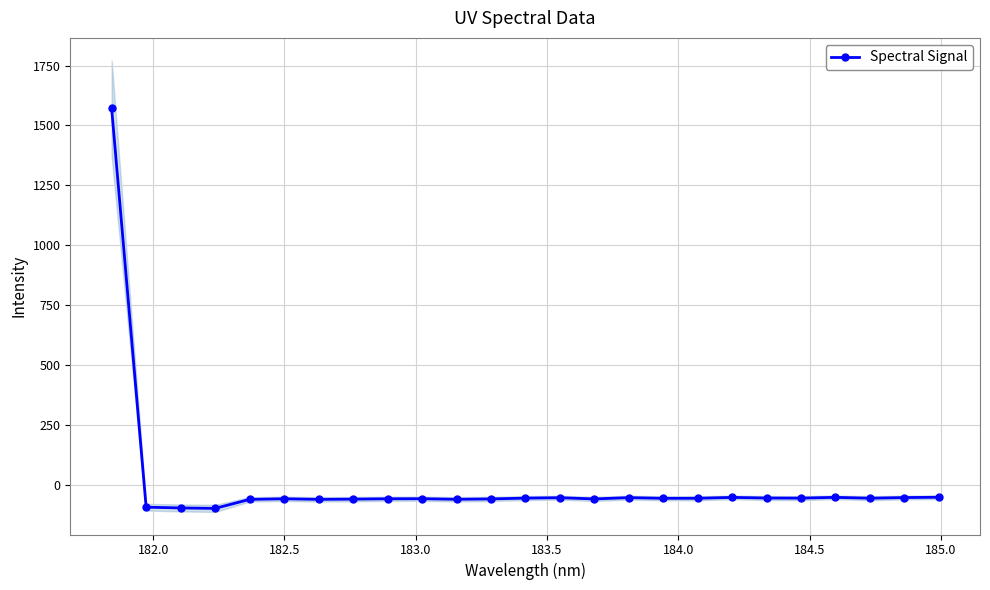

What is the maximum value shown in the chart?

1571.5